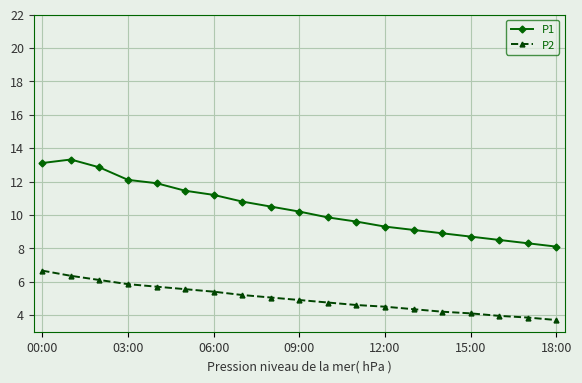

What is the sum of all P2 values?

94.8